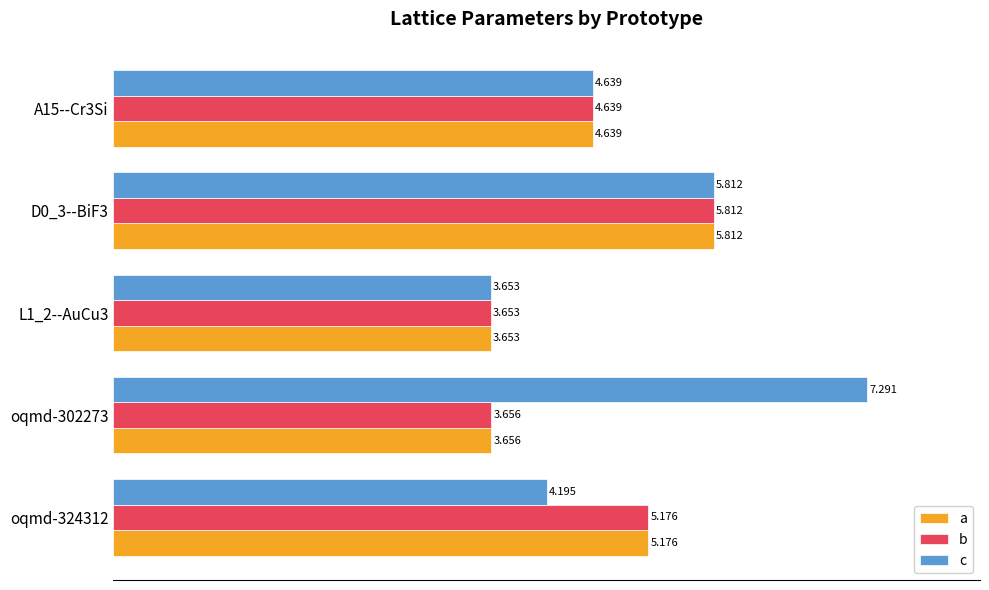

Which series has the largest range (max minus min)?

c